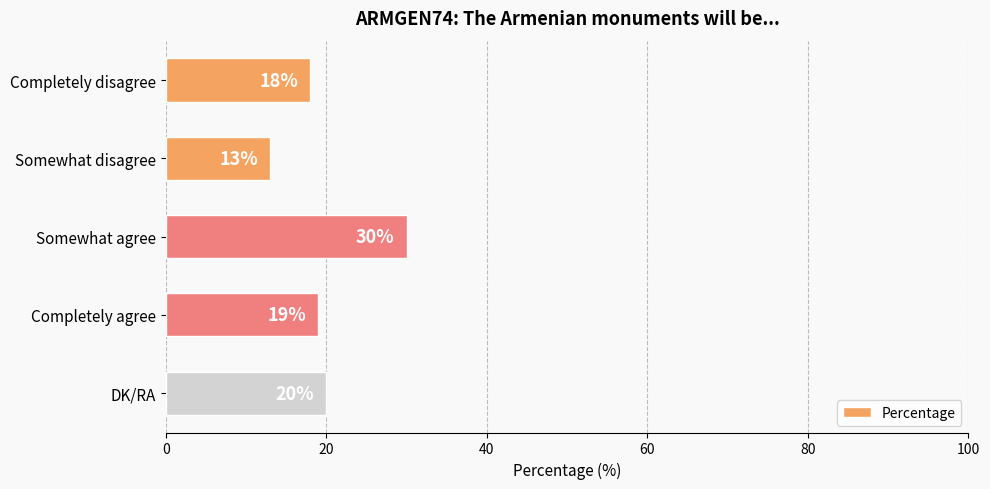

Rank the categories by value from highest to lowest.

Somewhat agree, DK/RA, Completely agree, Completely disagree, Somewhat disagree